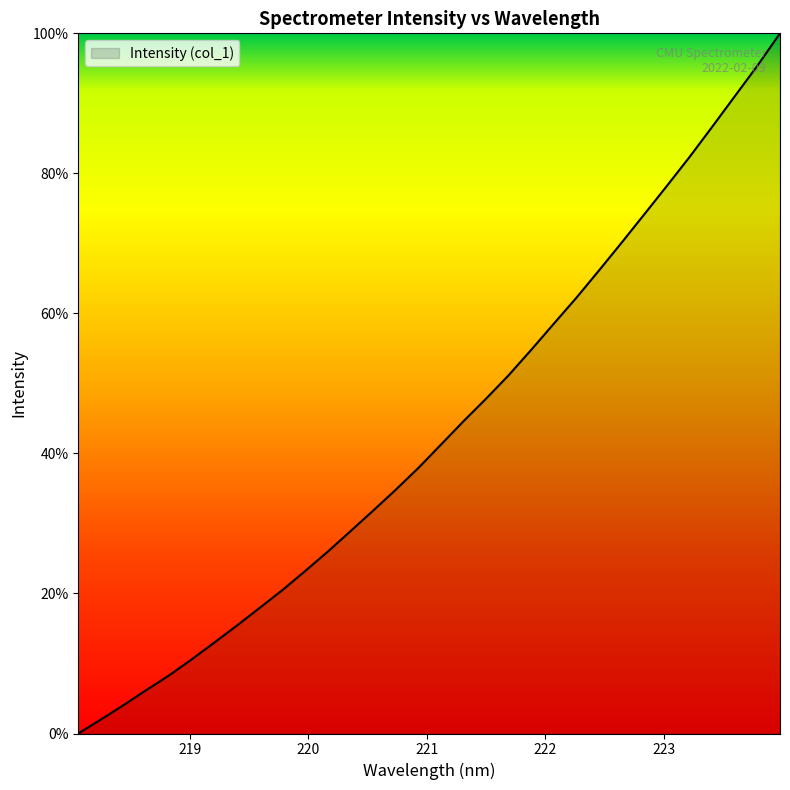

How many distinct data groups are displayed?

1